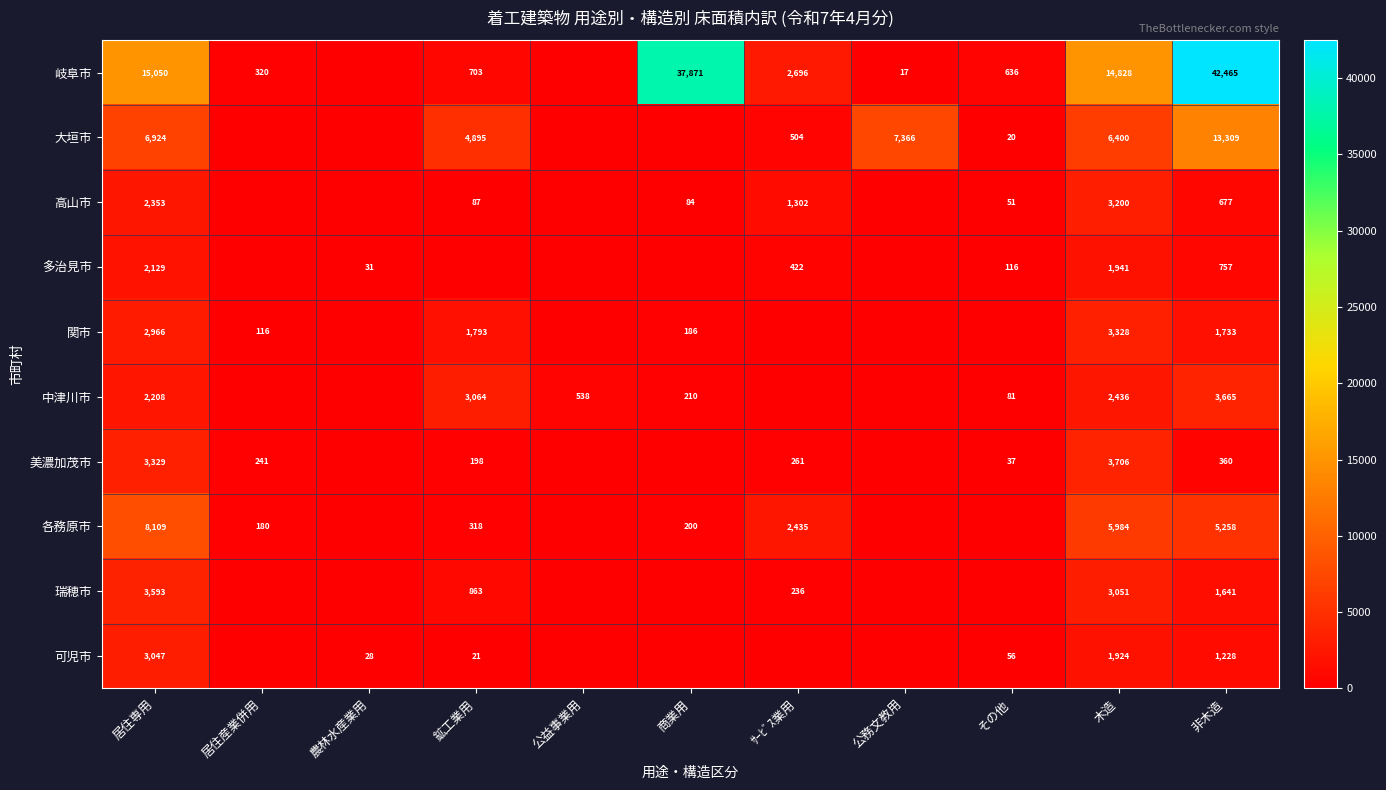

The 中津川市 series shows 875 at 木造. True or false?

False